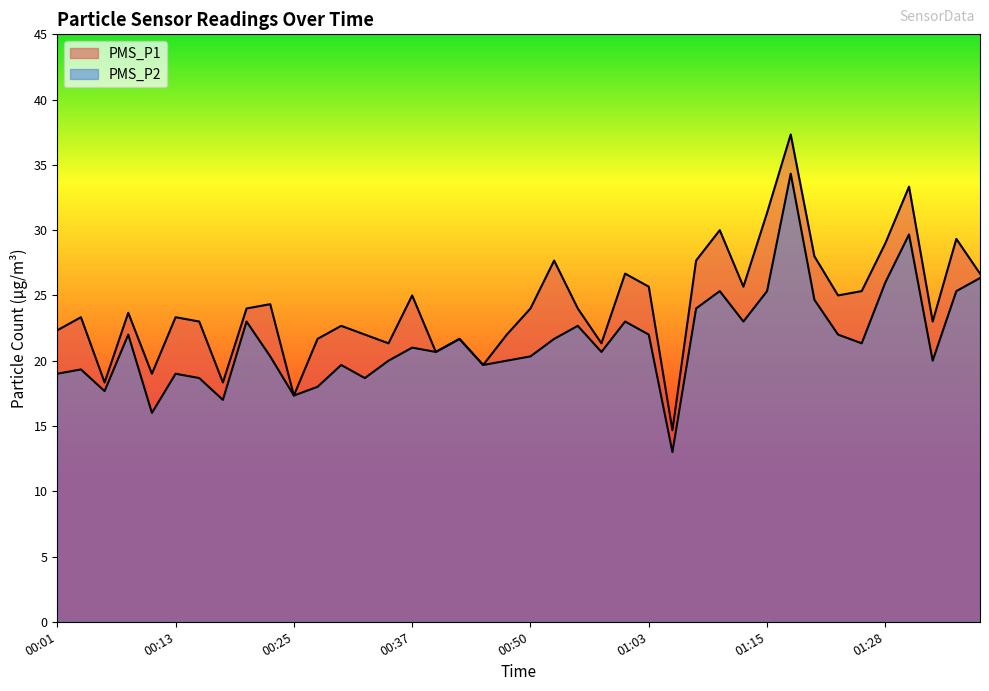

What is the highest value of the PMS_P2 series?

34.3